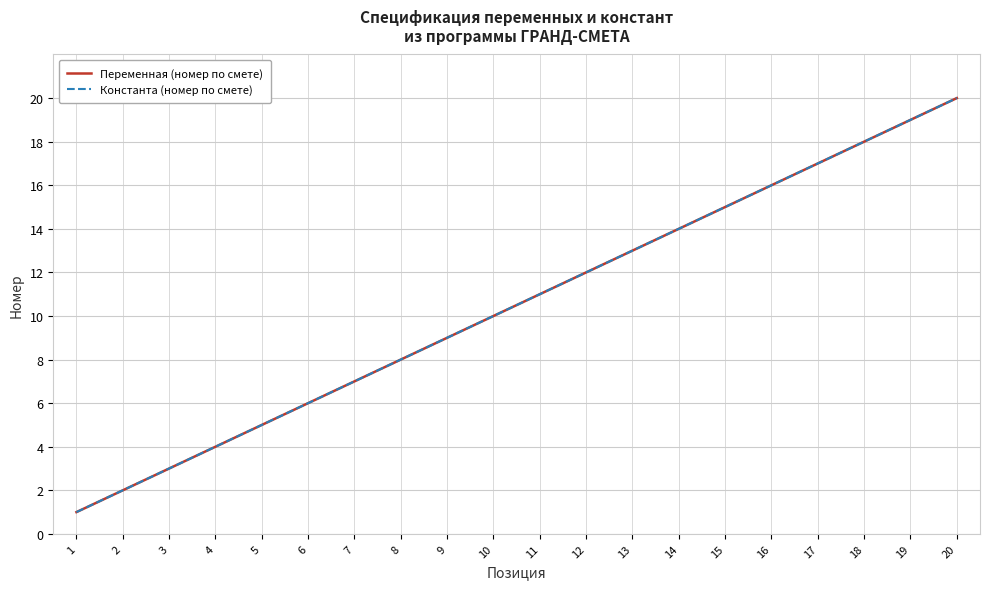

At which label is Константа (номер по смете) closest to 10?

10